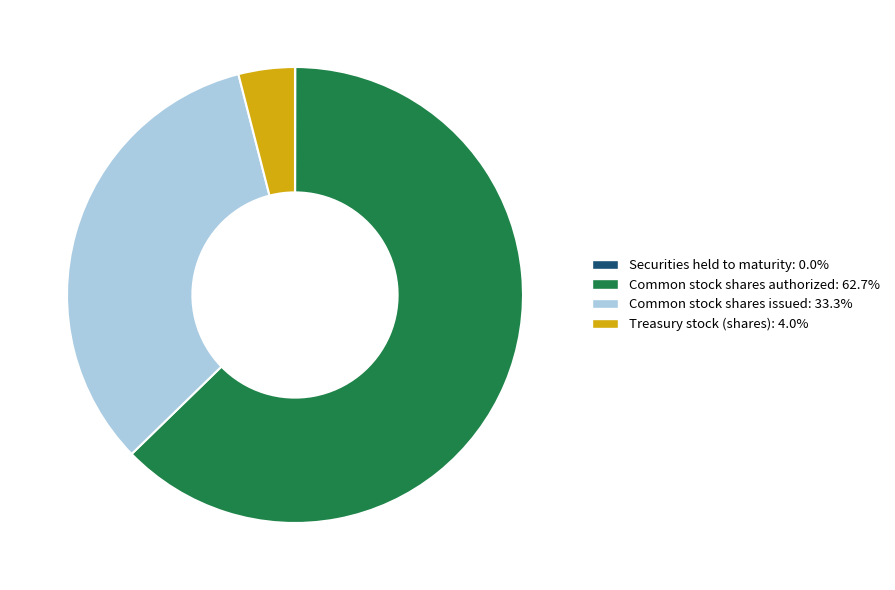

Combined, do Common stock shares authorized and Common stock shares issued account for over 50%?

Yes